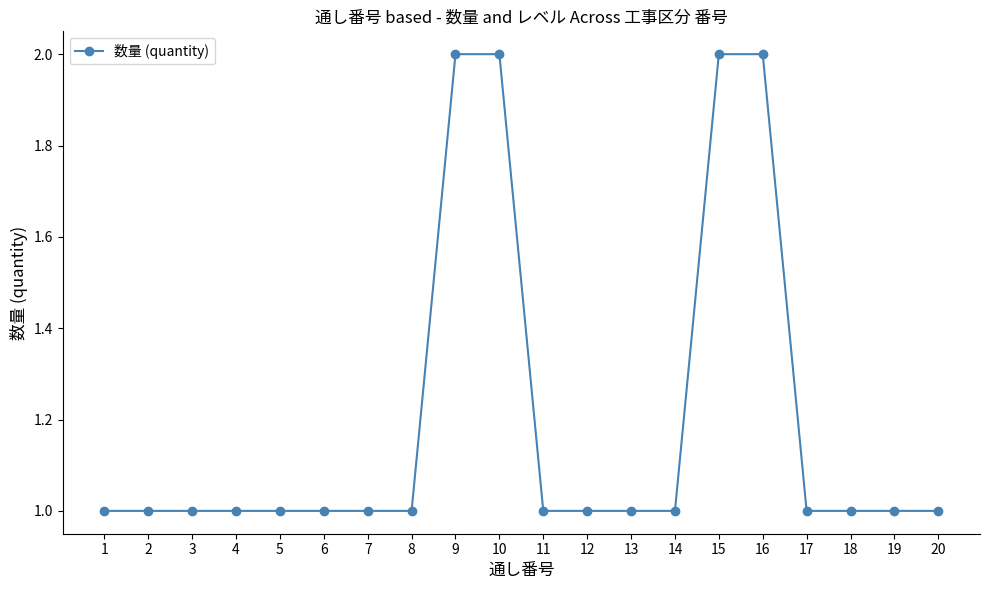

How many series are shown in this chart?

1